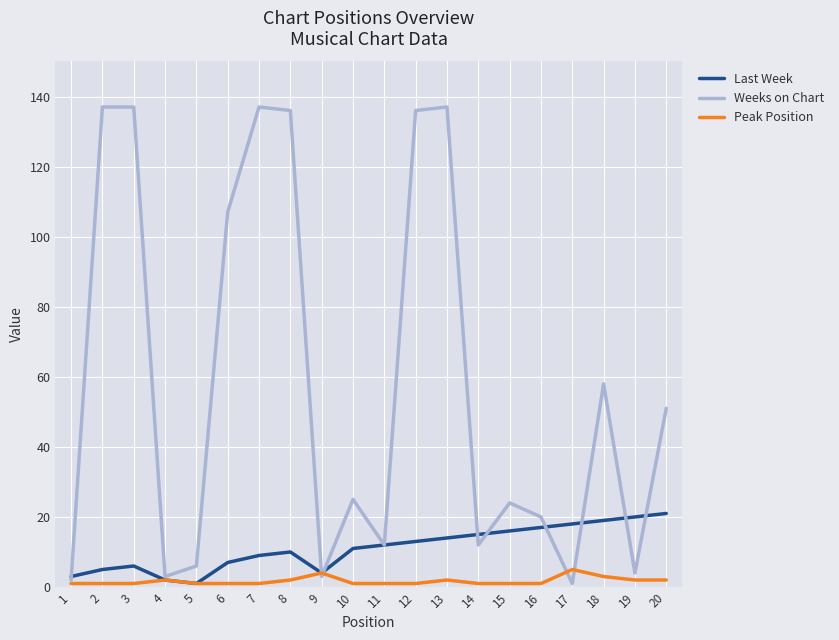

The Weeks on Chart series shows 3 at 14. True or false?

False